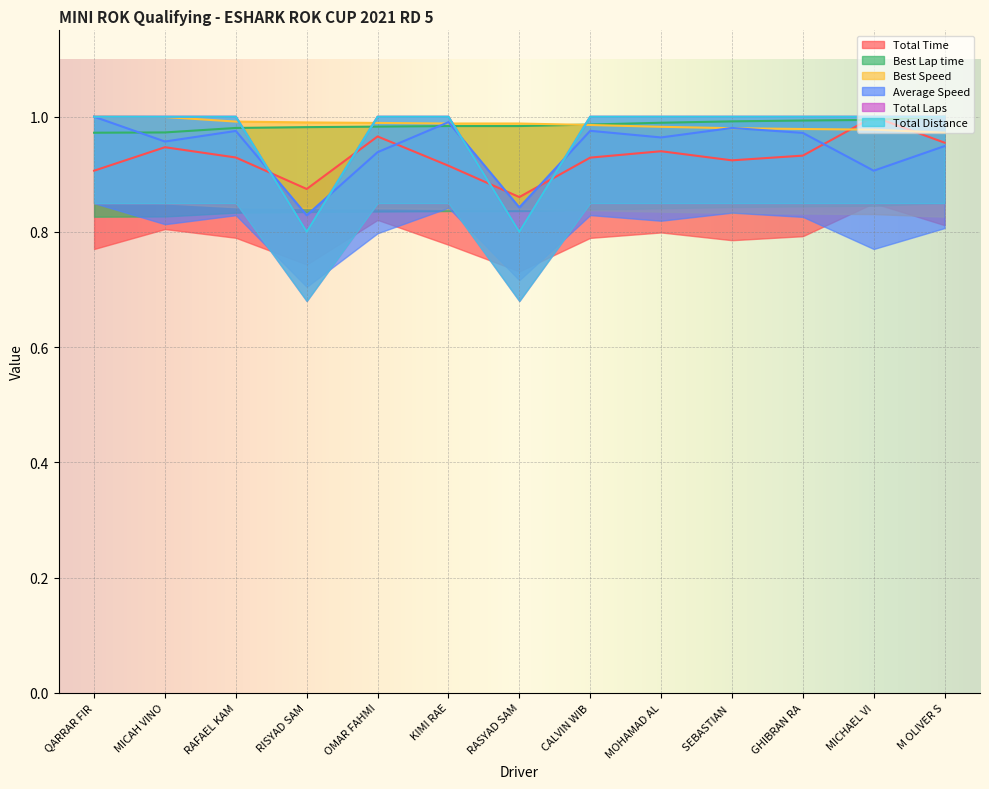

Which series ends up on top after the final intersection of Total Laps and Average Speed?

Total Laps